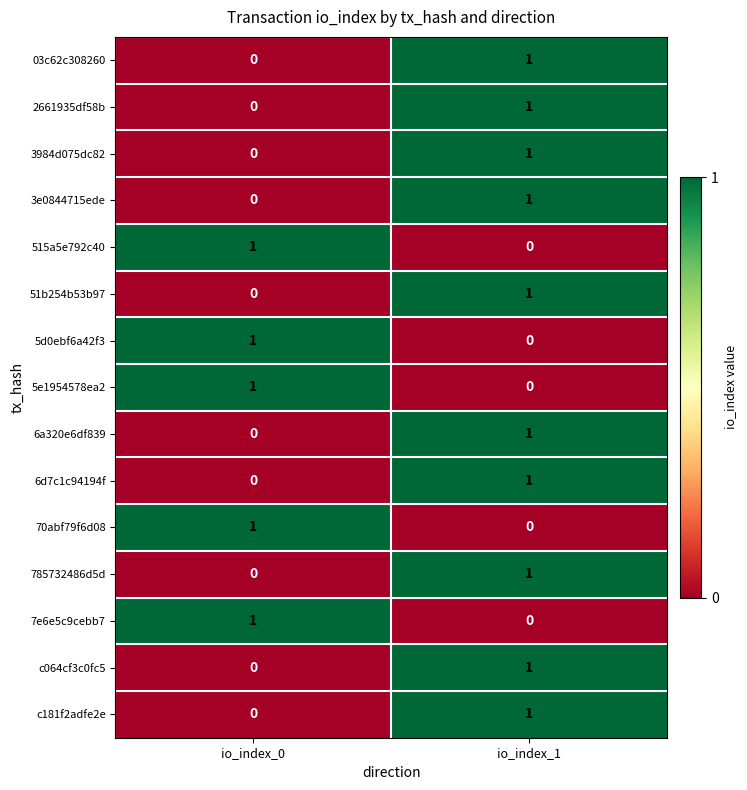

What is the greatest value displayed?

1